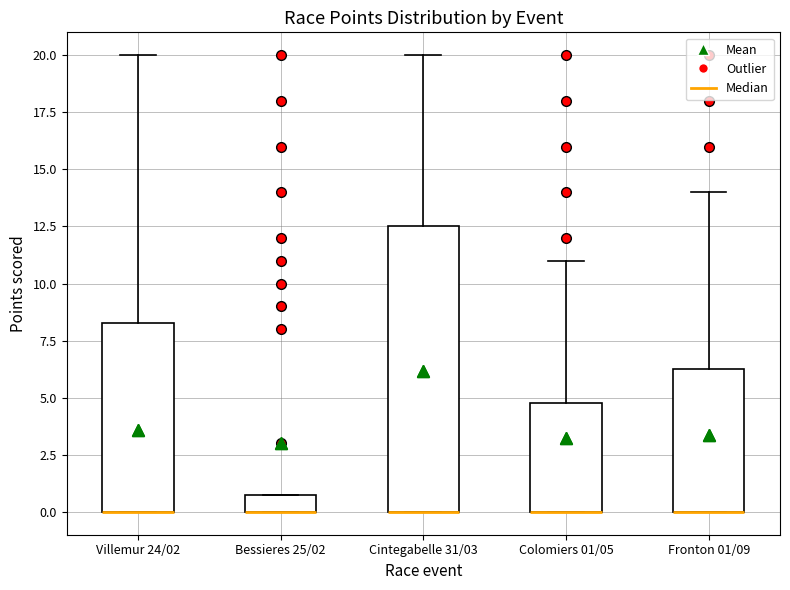

Where does the upper whisker of the box for Colomiers 01/05 end on the y-axis? The values are not printed on the chart, so give them approximately, as read against the axis.

11.0